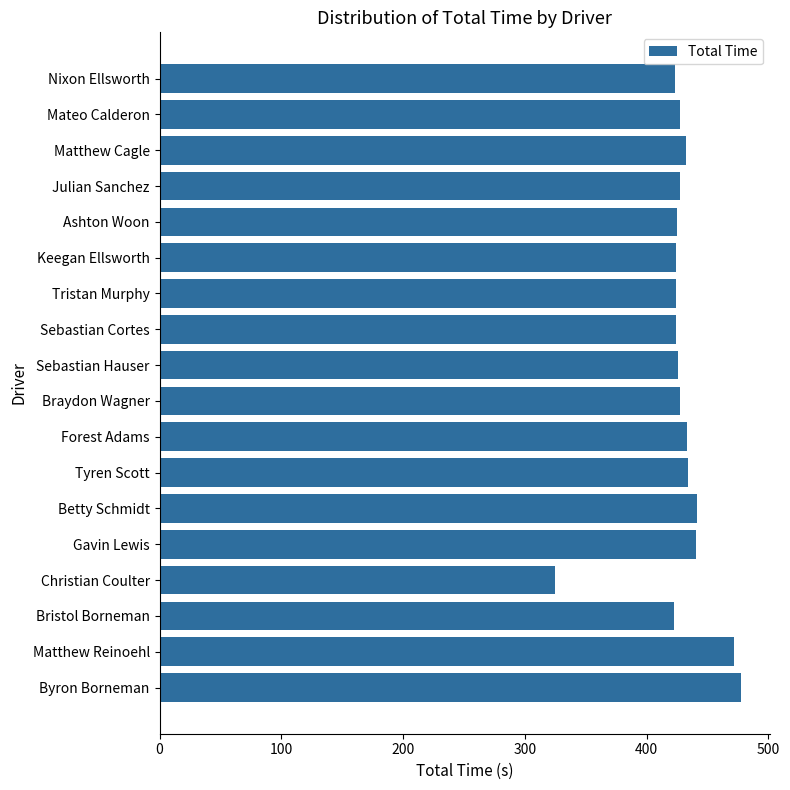

The value at Matthew Reinoehl is 250.8. True or false?

False